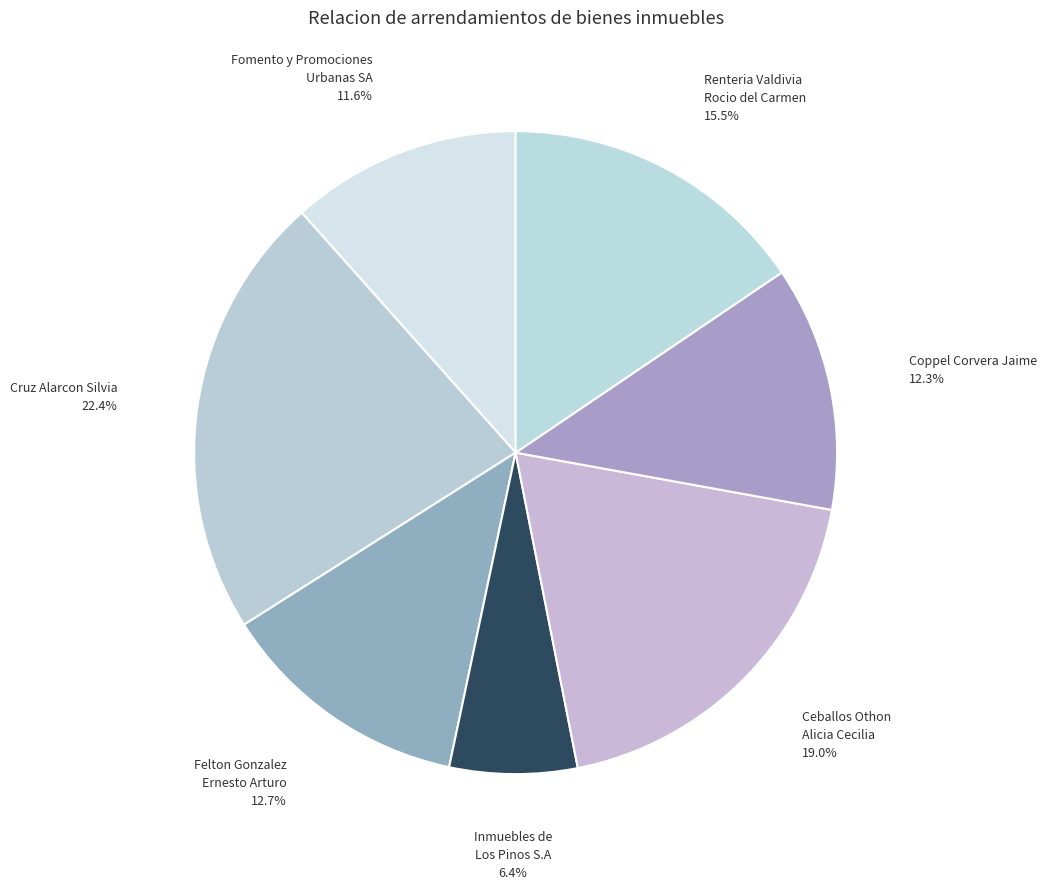

How many segments does this pie chart have?

7